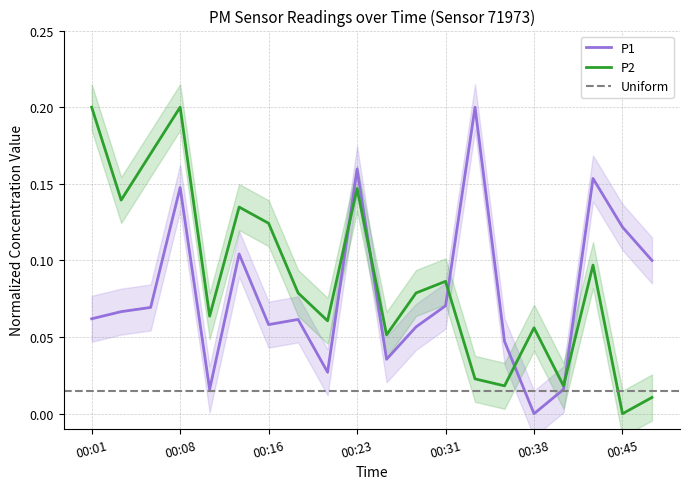

What is the sum of the P2 values at 00:45 and 00:26?

0.1